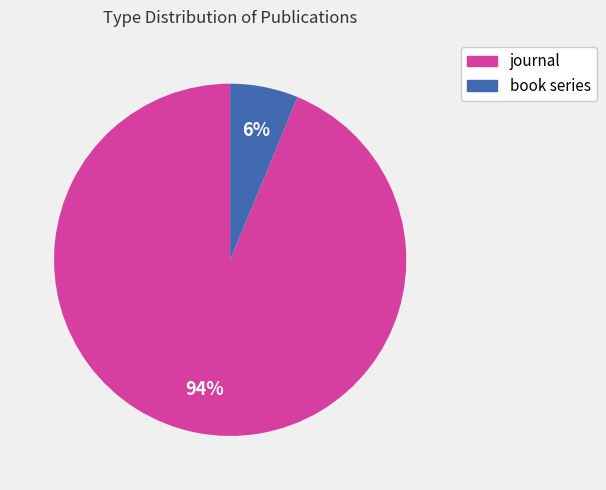

Does journal account for over 50% of the chart?

Yes